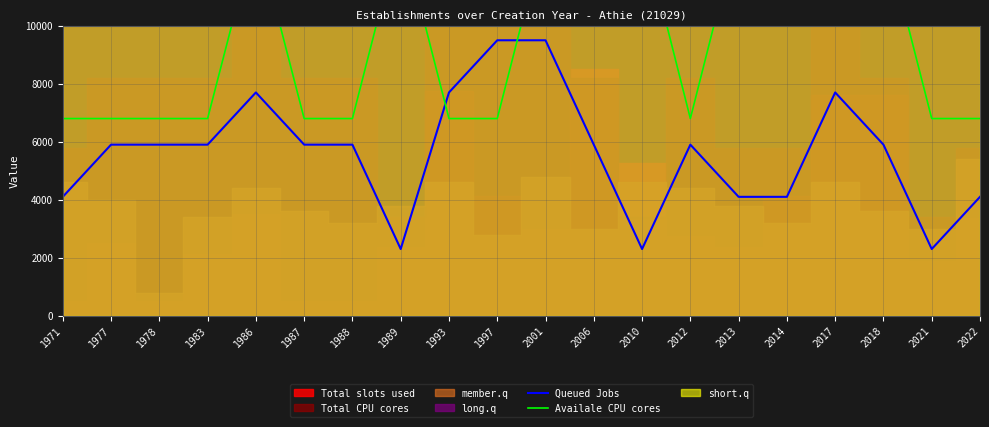

Read the Availale CPU cores value at 2017, to the nearest 50.

13400